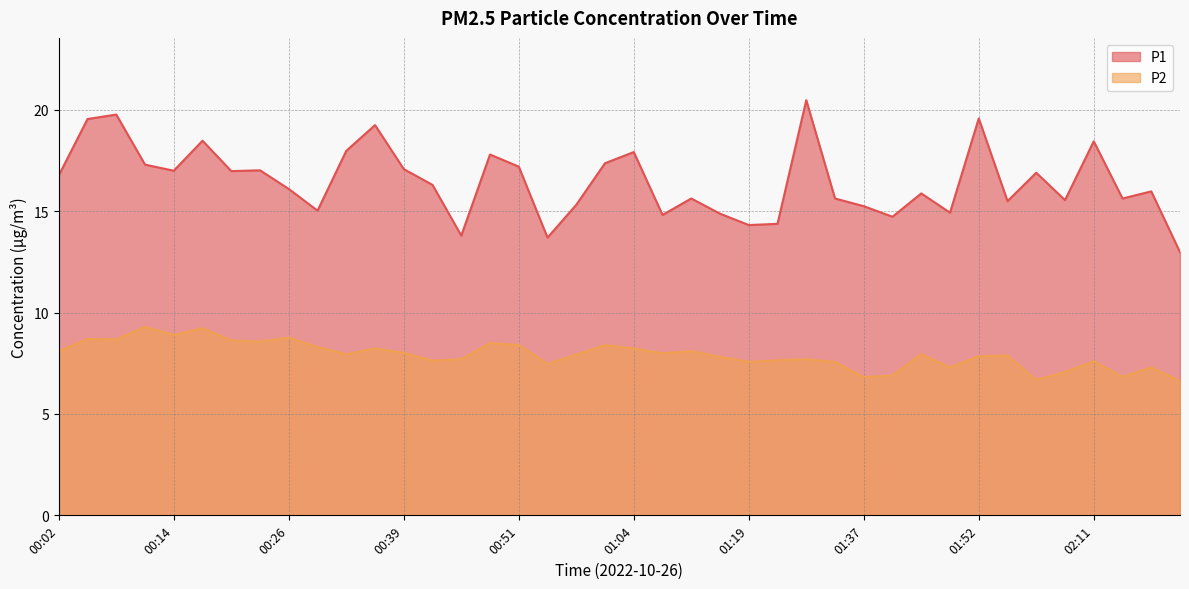

True or false: P1 and P2 intersect in this chart.

False